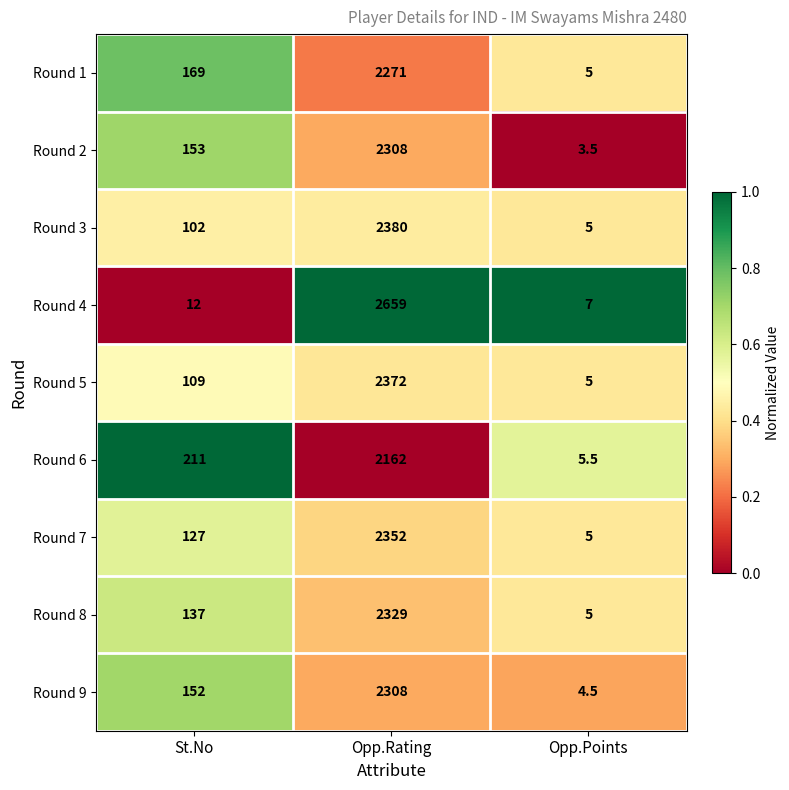

Reading left to right, extract all data points from this chart.

Round 1: 169.0	2271.0	5.0
Round 2: 153.0	2308.0	3.5
Round 3: 102.0	2380.0	5.0
Round 4: 12.0	2659.0	7.0
Round 5: 109.0	2372.0	5.0
Round 6: 211.0	2162.0	5.5
Round 7: 127.0	2352.0	5.0
Round 8: 137.0	2329.0	5.0
Round 9: 152.0	2308.0	4.5